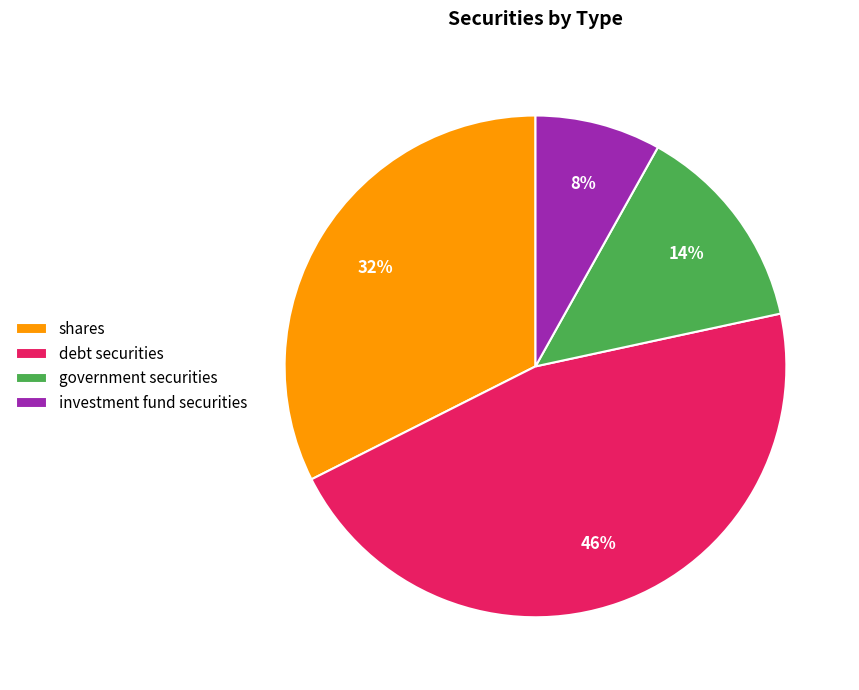

How many segments does this pie chart have?

4